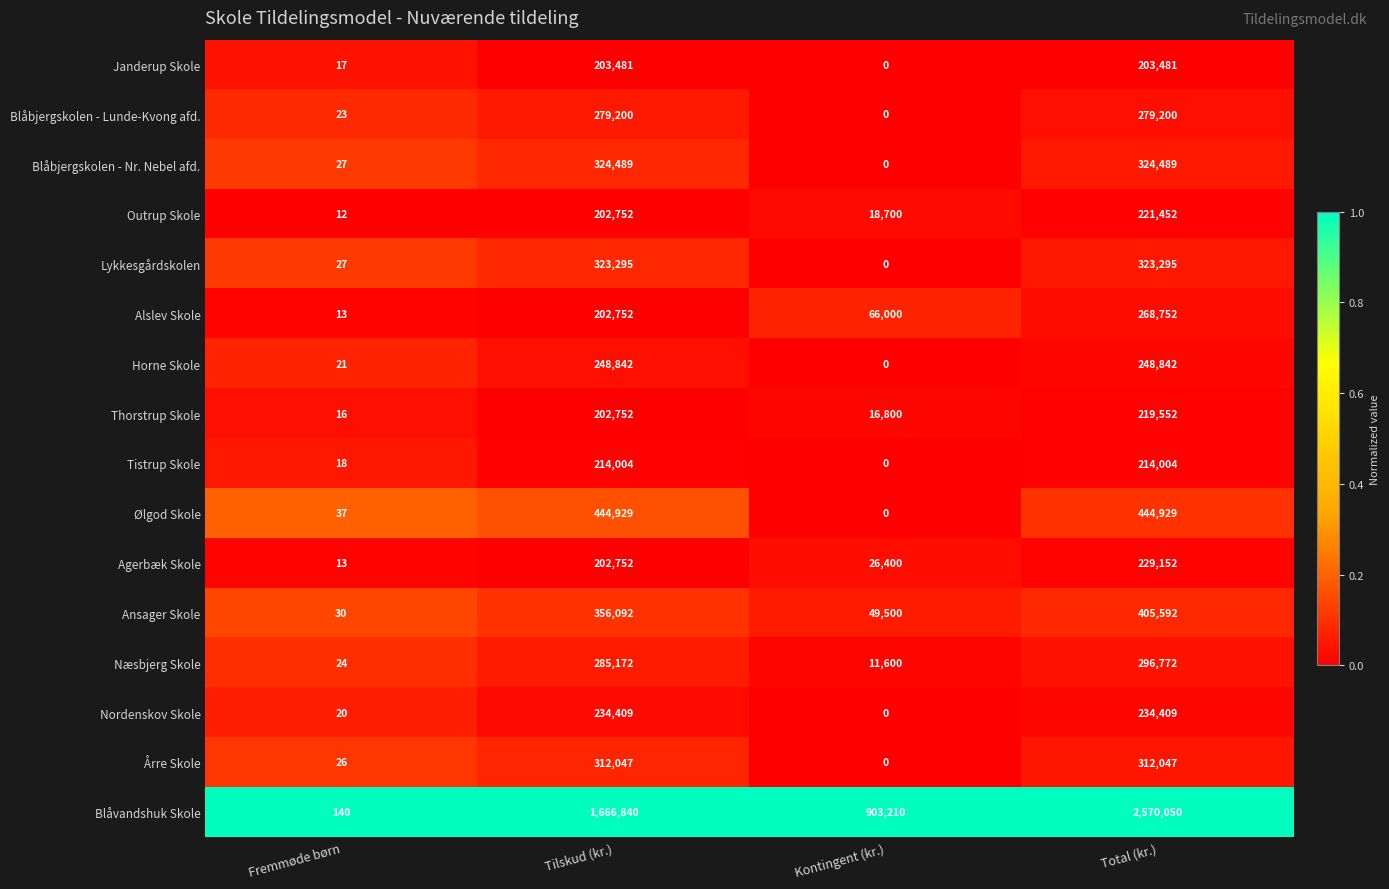

At how many categories does at least one series exceed 0?

4